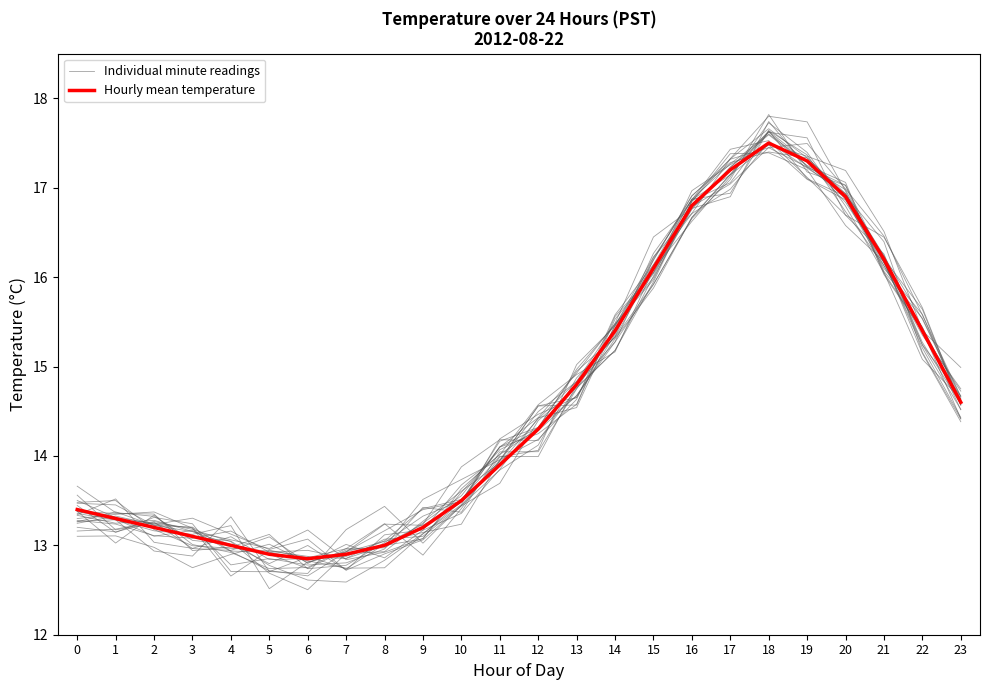

At which category is the sum across all series the highest?

18